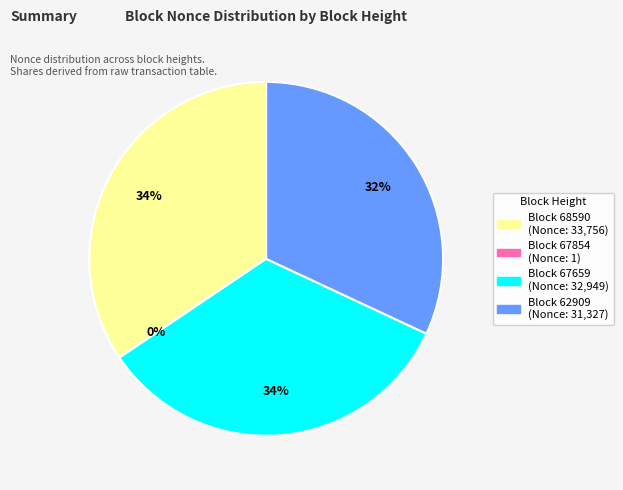

To the nearest percent, what is the average slice percentage?

25%